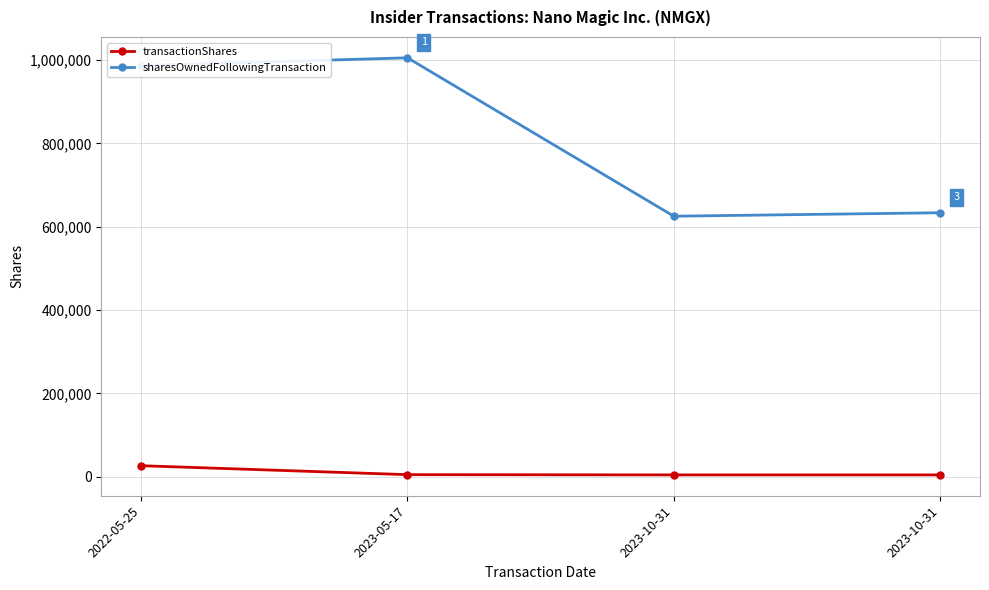

How many distinct data groups are displayed?

2